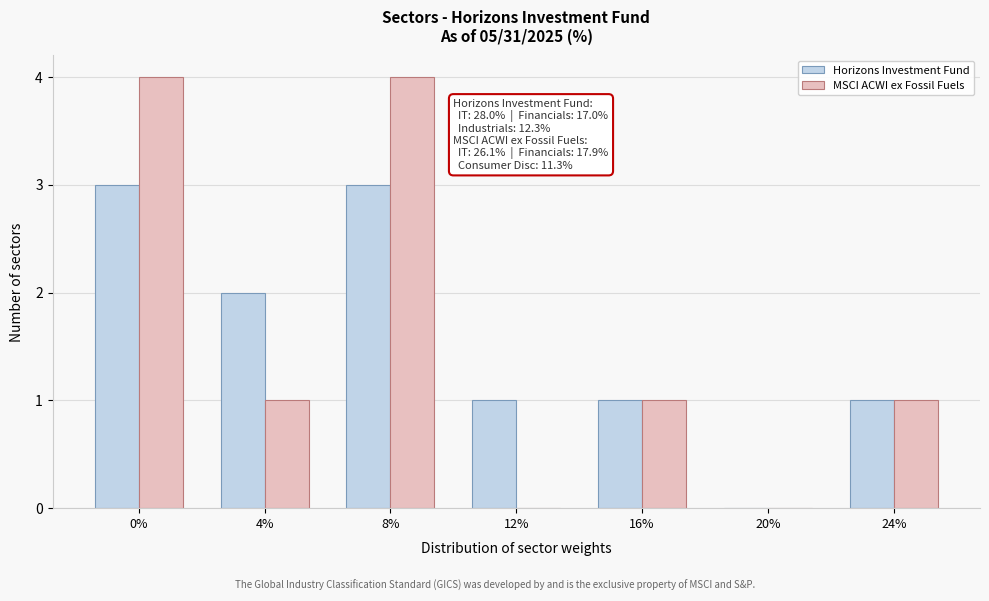

Reading right to left, extract all data points from this chart.

Horizons Investment Fund: 24%=1	20%=0	16%=1	12%=1	8%=3	4%=2	0%=3
MSCI ACWI ex Fossil Fuels: 24%=1	20%=0	16%=1	12%=0	8%=4	4%=1	0%=4